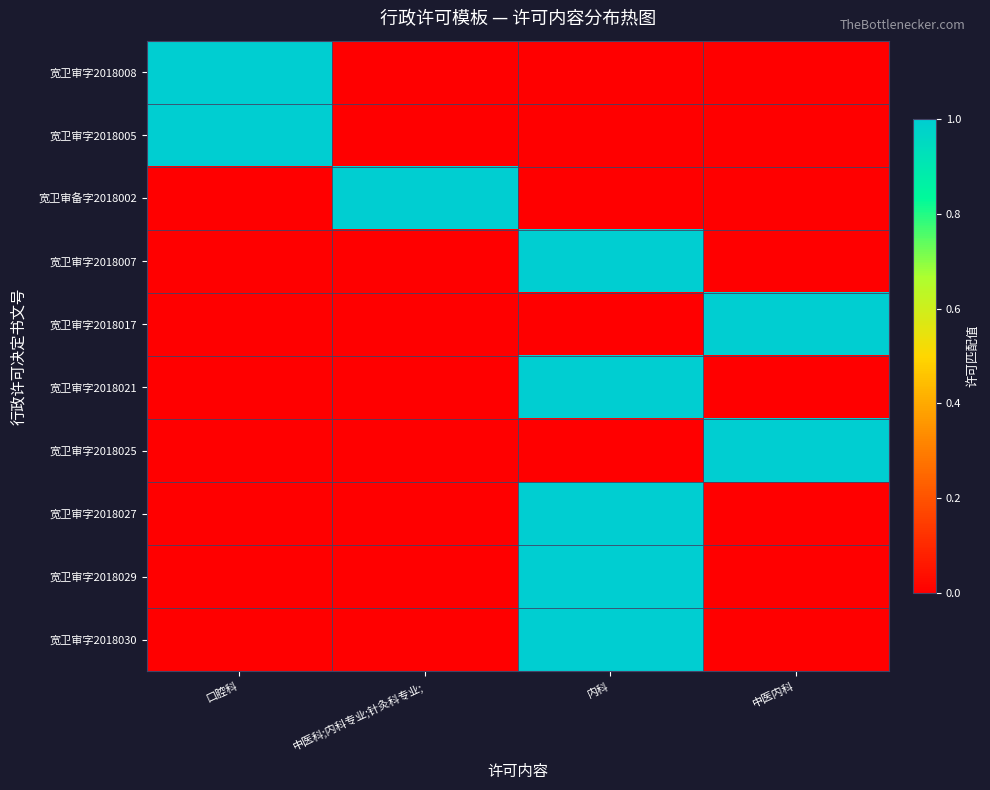

Rank the series by their maximum value, from highest to lowest.

宽卫审字2018008, 宽卫审字2018005, 宽卫审备字2018002, 宽卫审字2018007, 宽卫审字2018017, 宽卫审字2018021, 宽卫审字2018025, 宽卫审字2018027, 宽卫审字2018029, 宽卫审字2018030